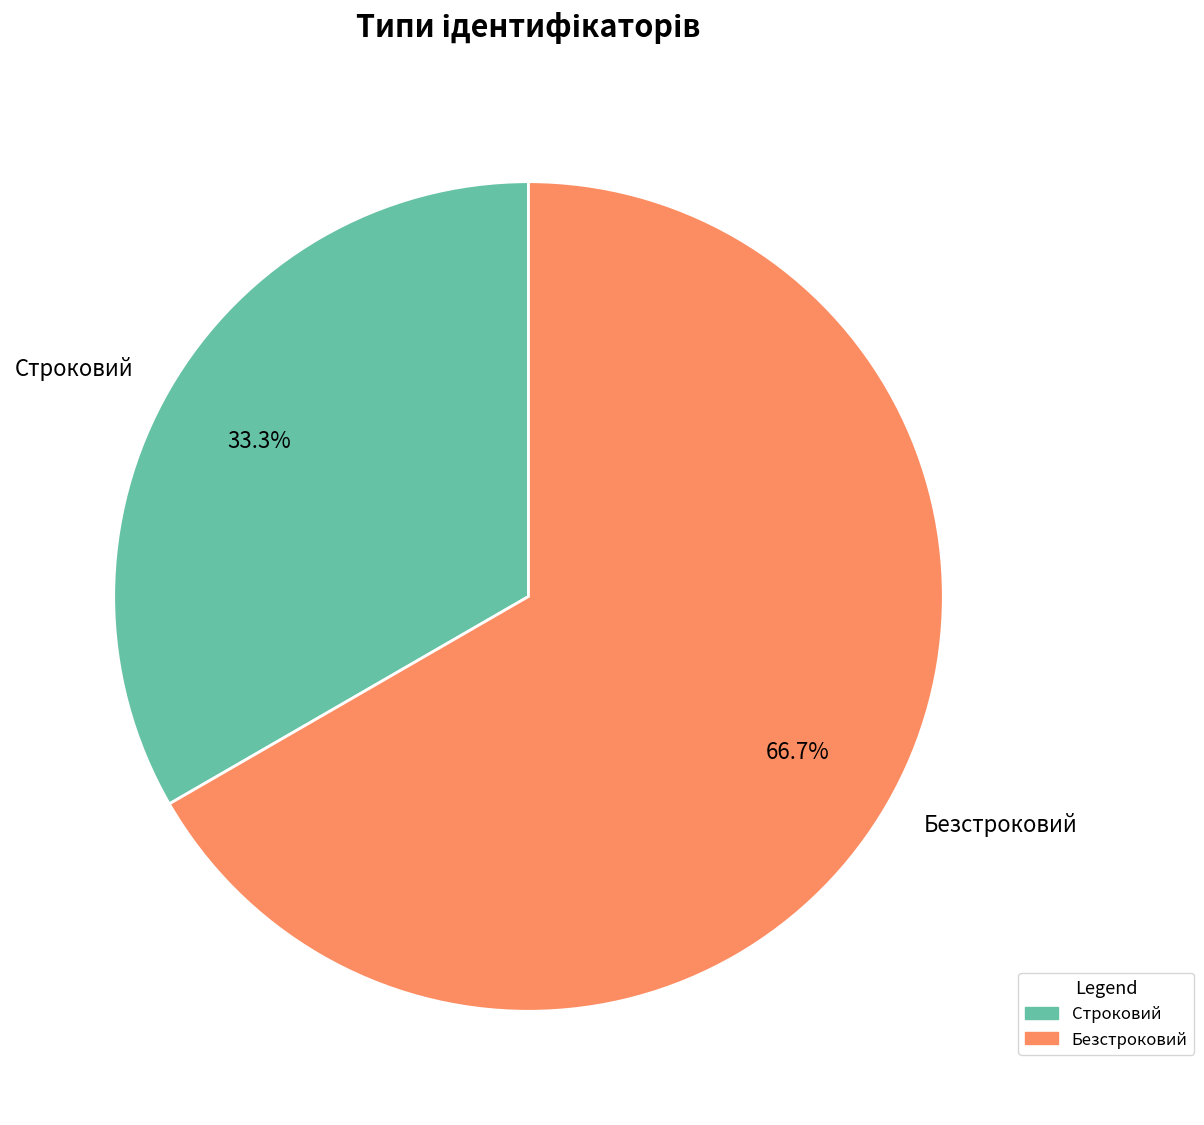

Is it true that Строковий is 33% of the pie?

True